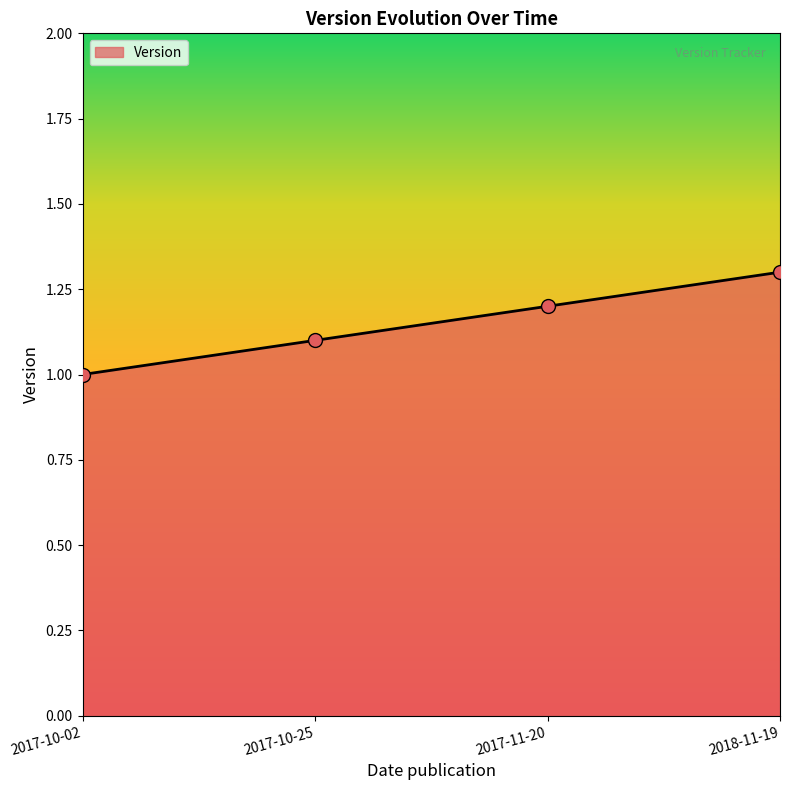

What is the ratio of the value at 2017-10-25 to the value at 2017-10-02?

1.1